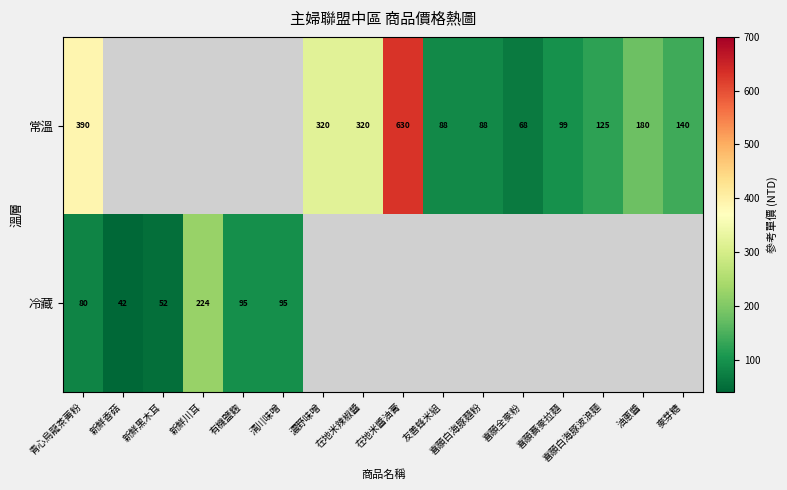

Is it true that 常溫 equals 88 at 喜願白海豚麵粉?

True